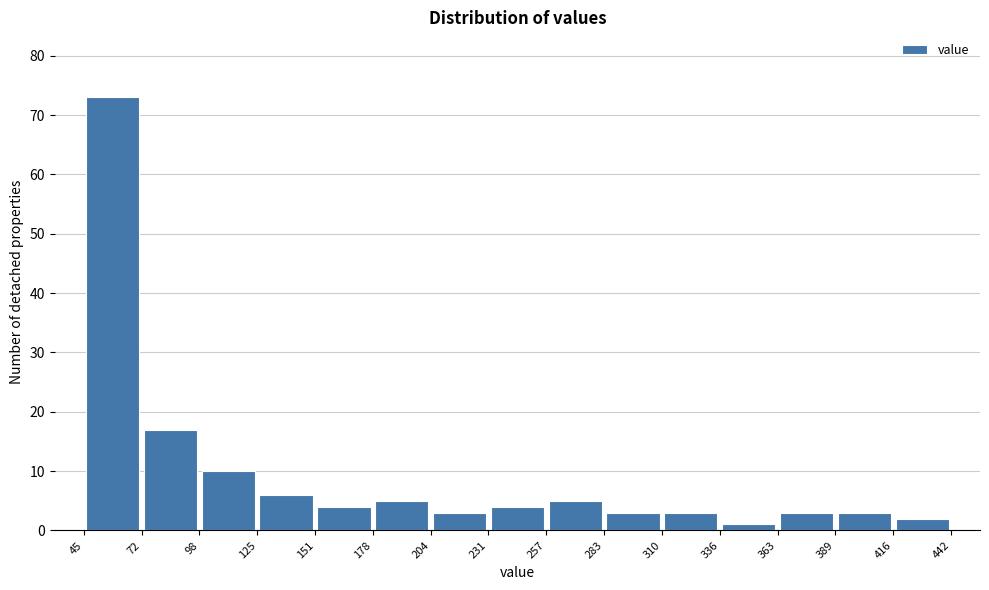

Over which range of the x-axis is the bar tallest?

45 to 72